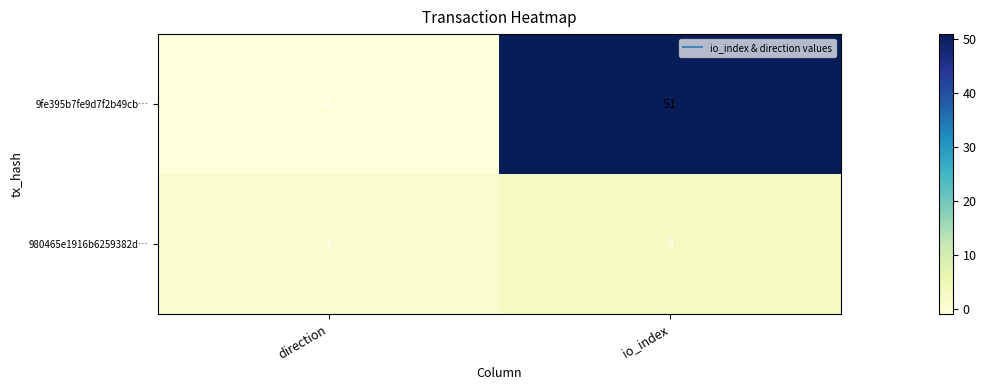

At which category does the chart reach its minimum across all series?

direction